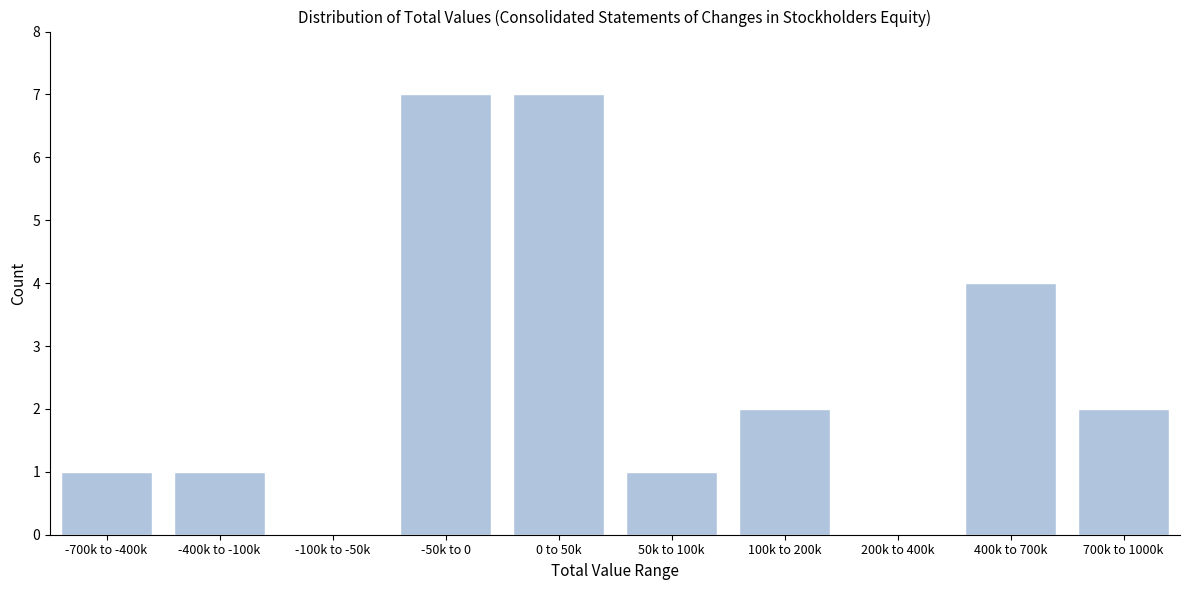

Reading left to right, extract all data points from this chart.

-700k to -400k=1	-400k to -100k=1	-100k to -50k=0	-50k to 0=7	0 to 50k=7	50k to 100k=1	100k to 200k=2	200k to 400k=0	400k to 700k=4	700k to 1000k=2